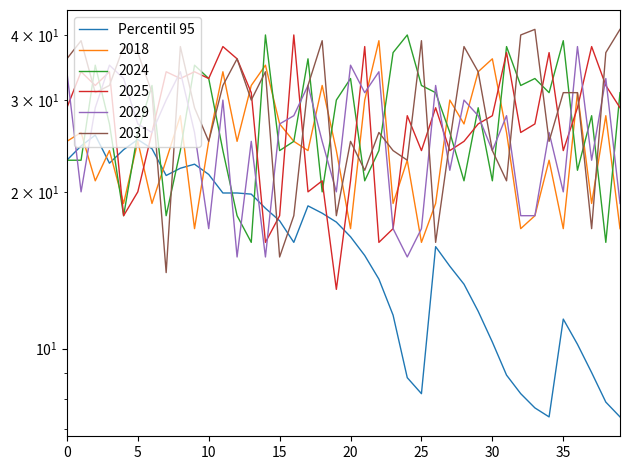

Does the chart display data point markers on the line(s)?

No